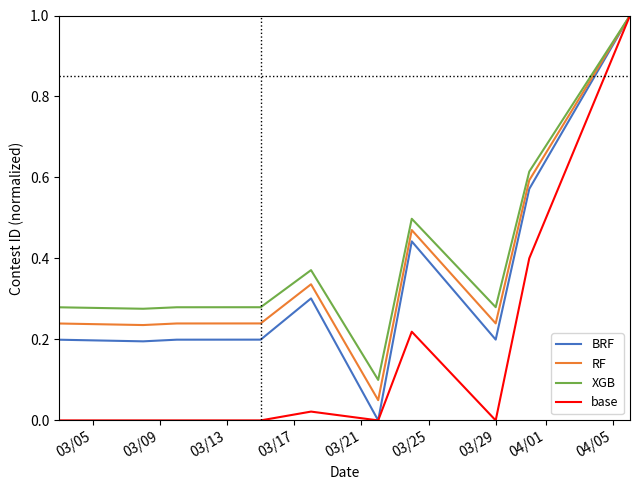

What is the maximum value shown in the chart?

1.0